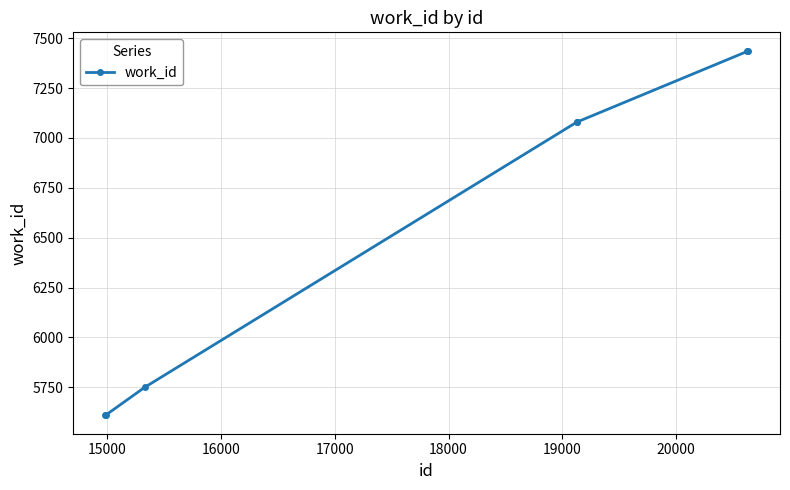

What is the average value?

6572